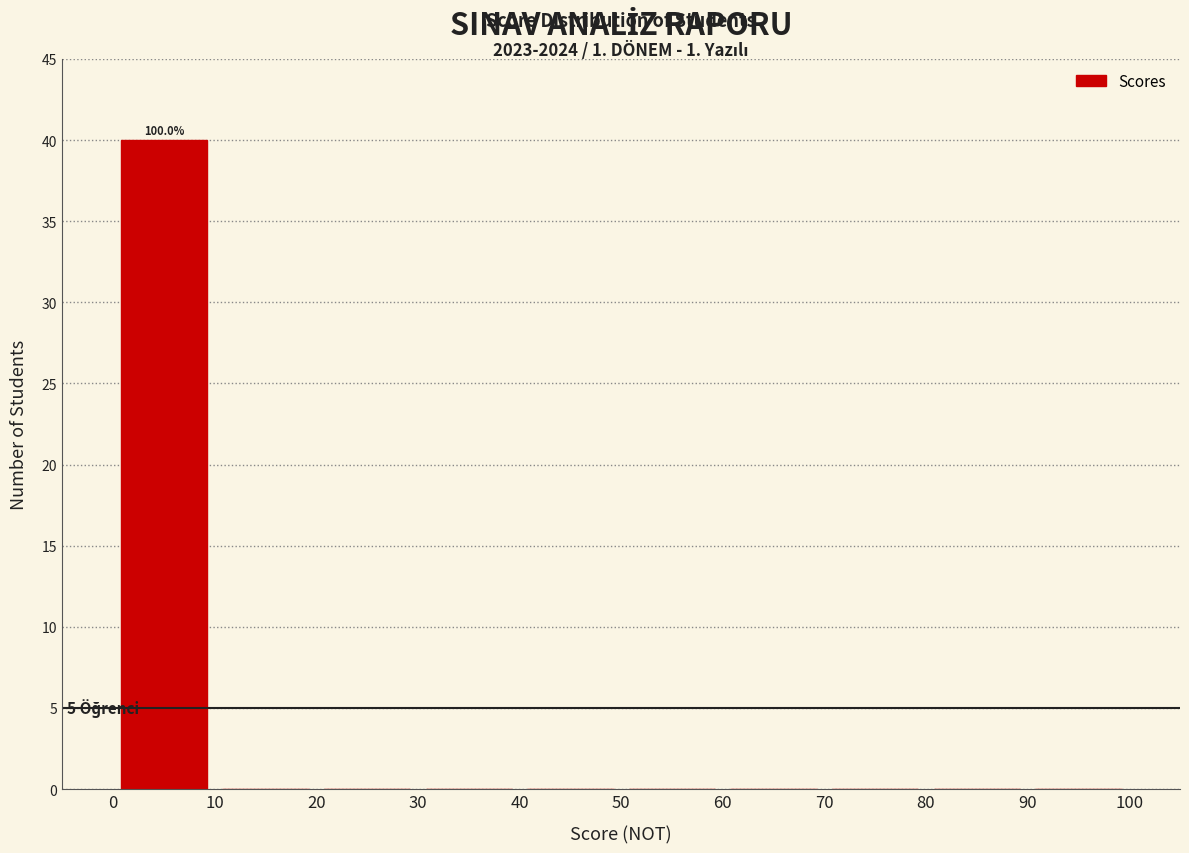

Over which range of the x-axis is the bar tallest?

0 to 10